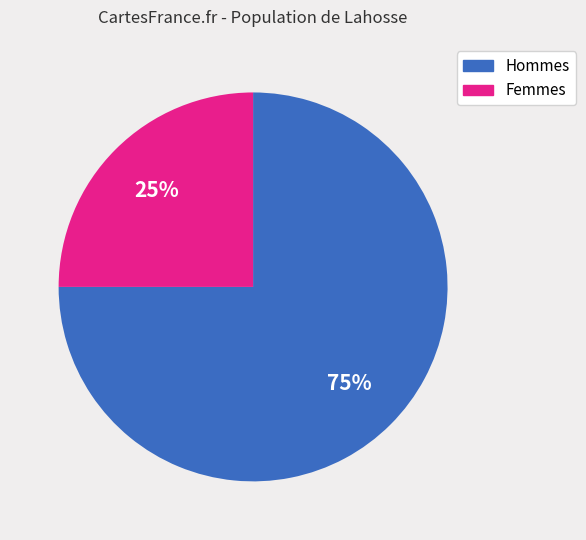

Is there any slice that represents more than half of the pie?

Yes